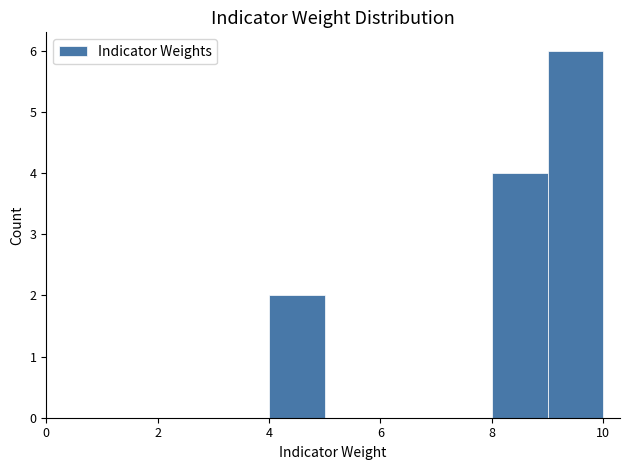

Reading left to right, transcribe this chart: for each bar, give the range it covers on the x-axis and its height. The values are not printed on the chart, so give them approximately, as read against the axis.

4 to 5: 2
5 to 6: 0
6 to 7: 0
7 to 8: 0
8 to 9: 4
9 to 10: 6